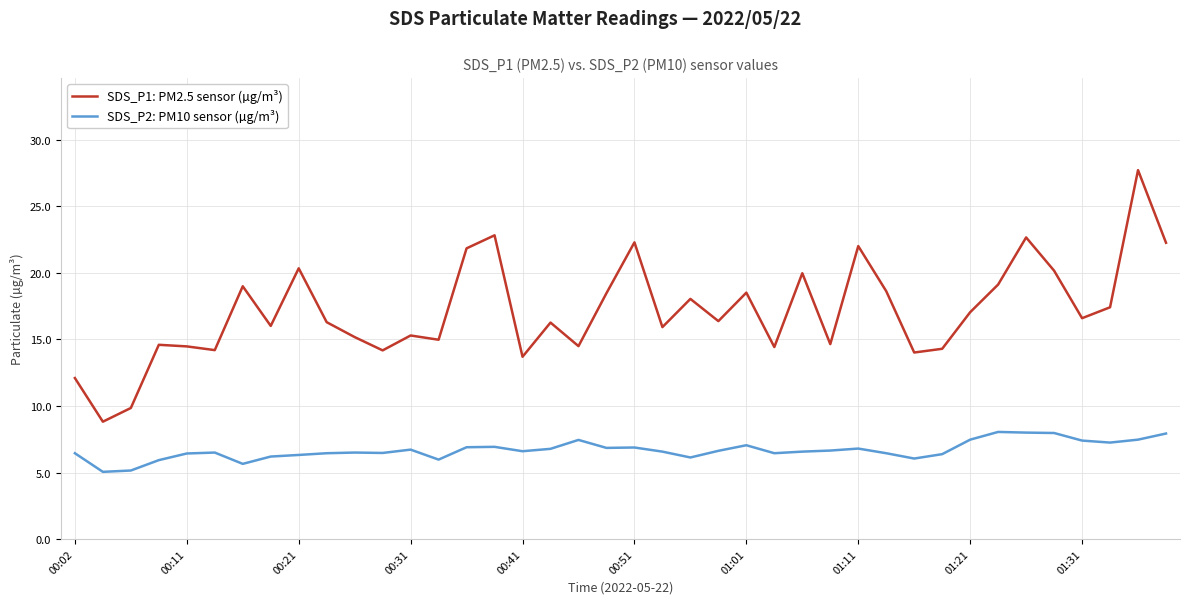

Which series has the largest total across all categories?

SDS_P1: PM2.5 sensor (µg/m³)